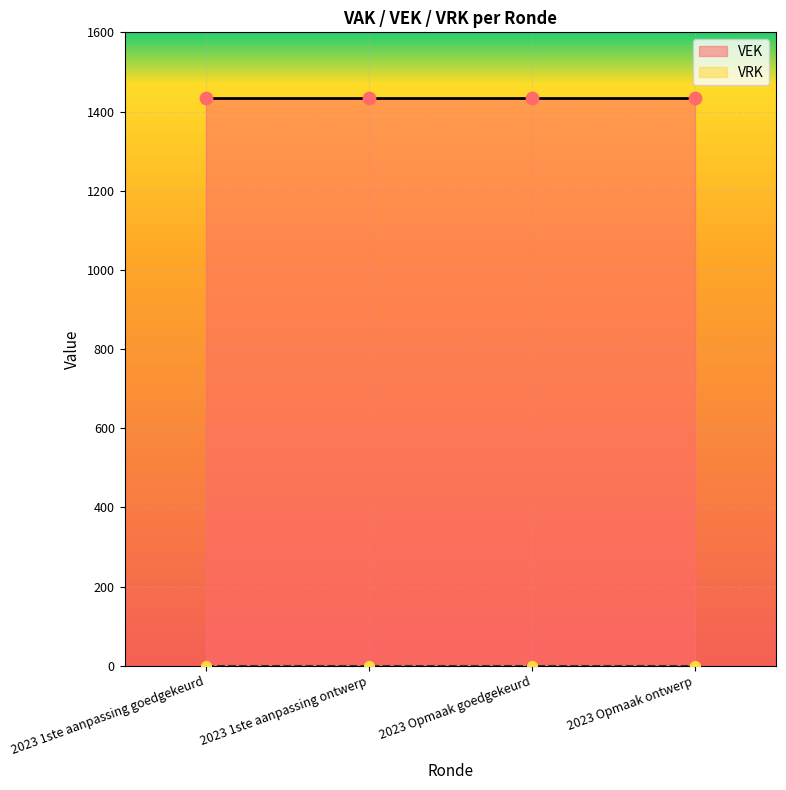

Which series has the largest total across all categories?

VEK